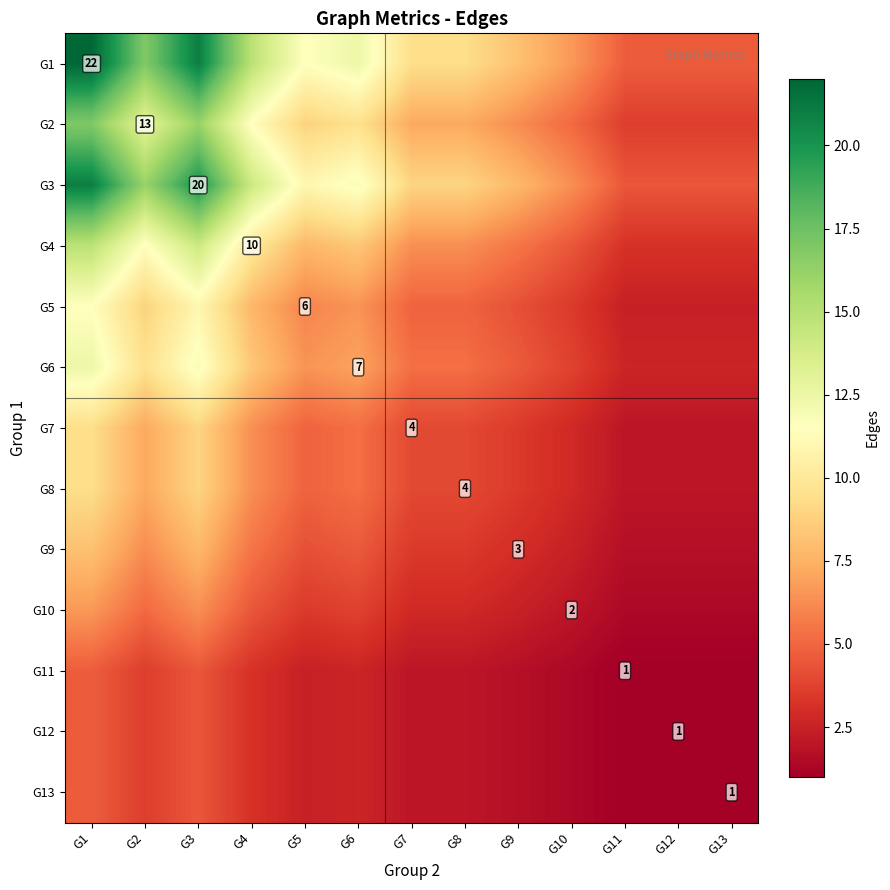

How many values in the G4 series exceed 6?

8